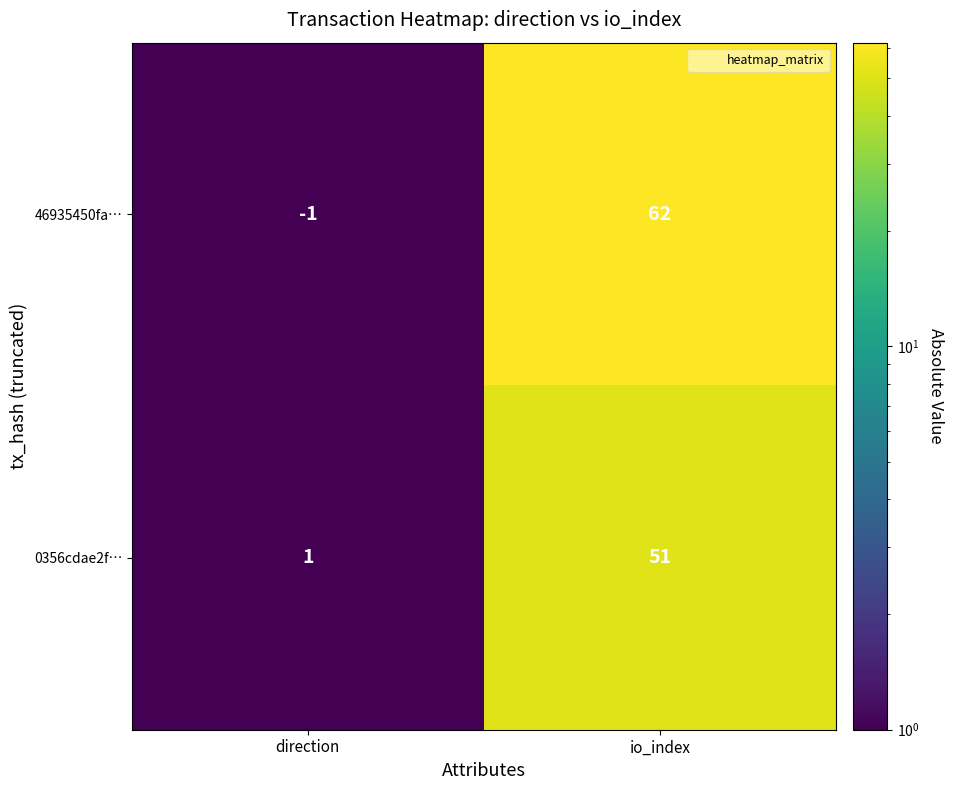

Which series has the largest total across all categories?

46935450fa…